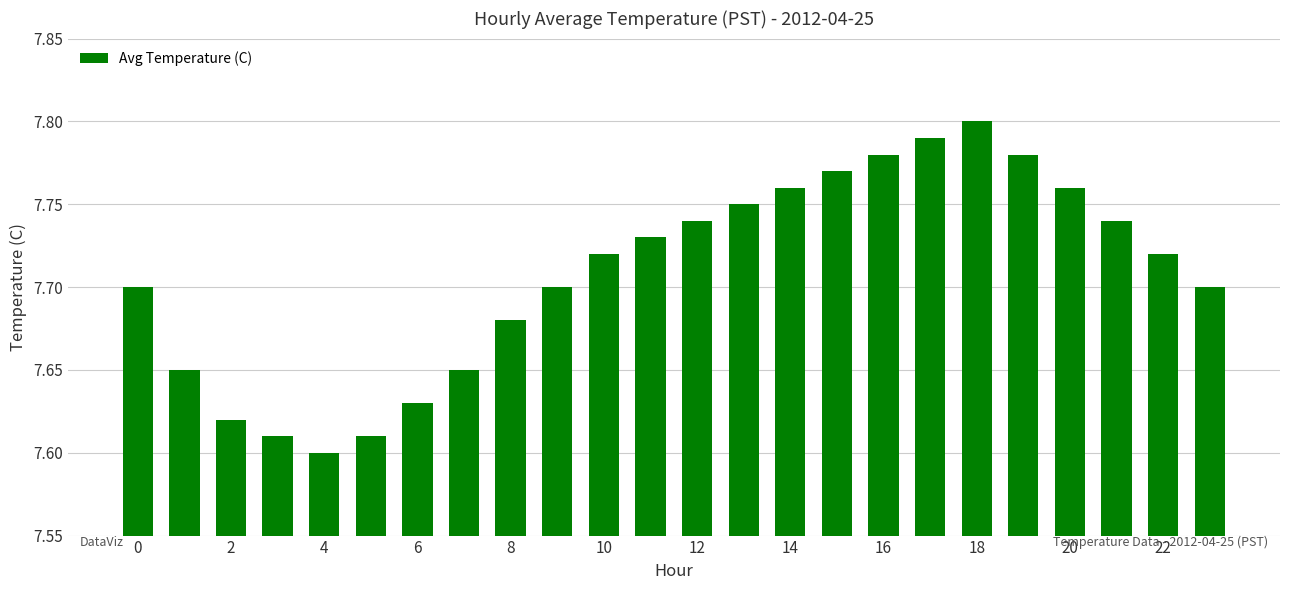

How many values are between 7 and 8?

24